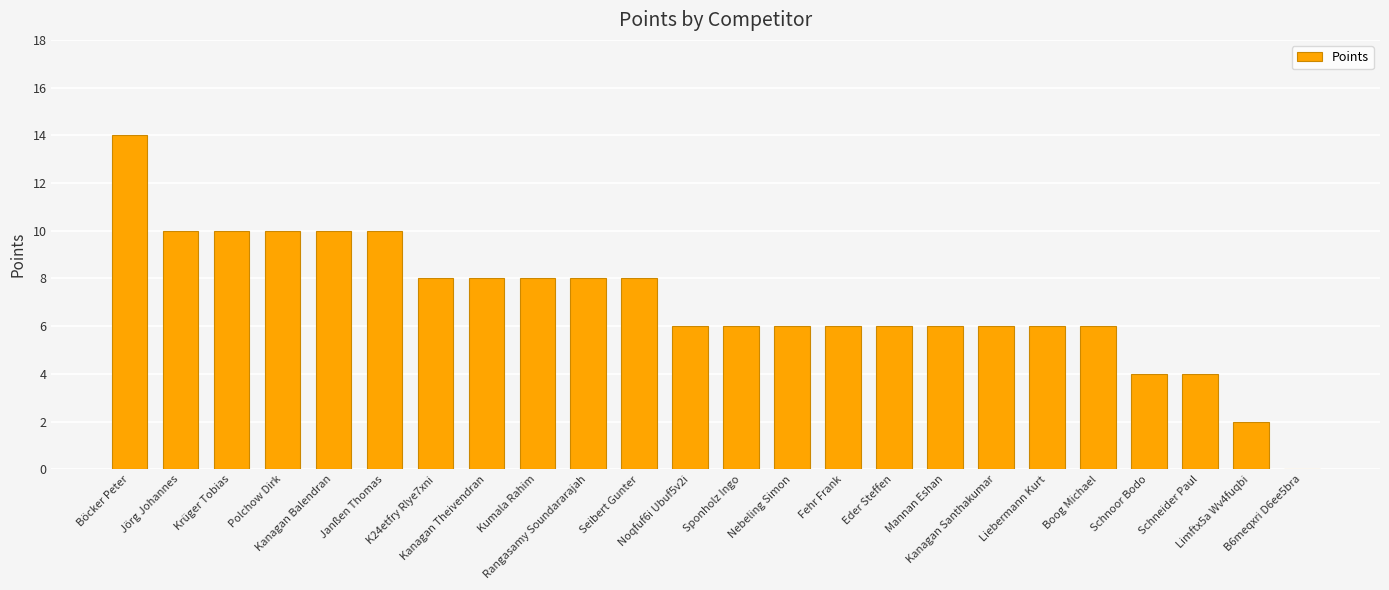

Read the value at Boog Michael, to the nearest 10.

10